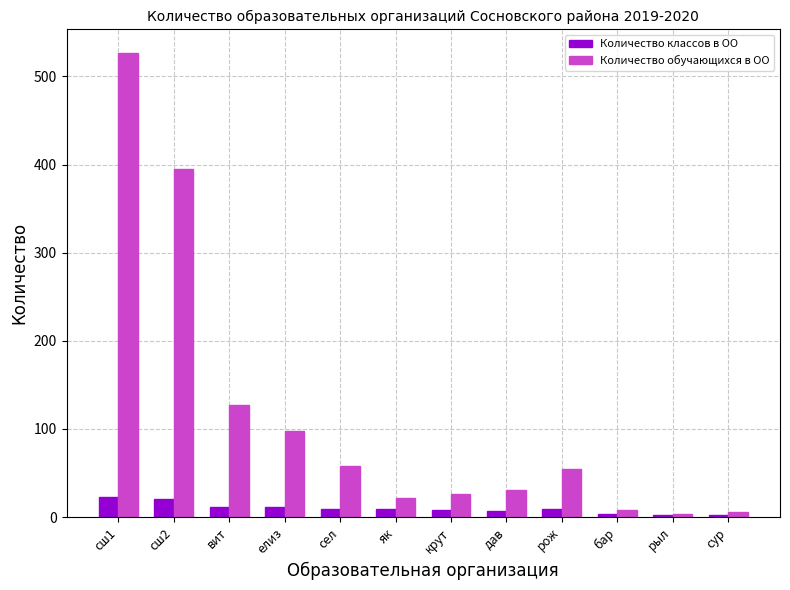

Rank the series at вит from highest to lowest value.

Количество обучающихся в ОО, Количество классов в ОО